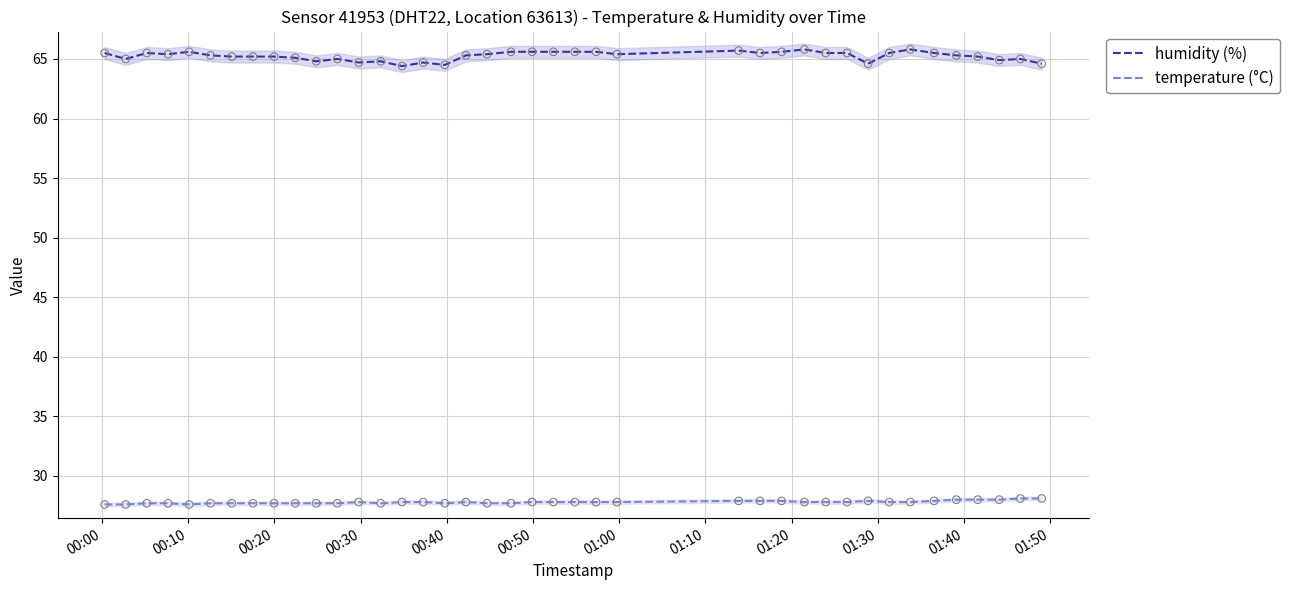

True or false: temperature (°C) and humidity (%) intersect in this chart.

False